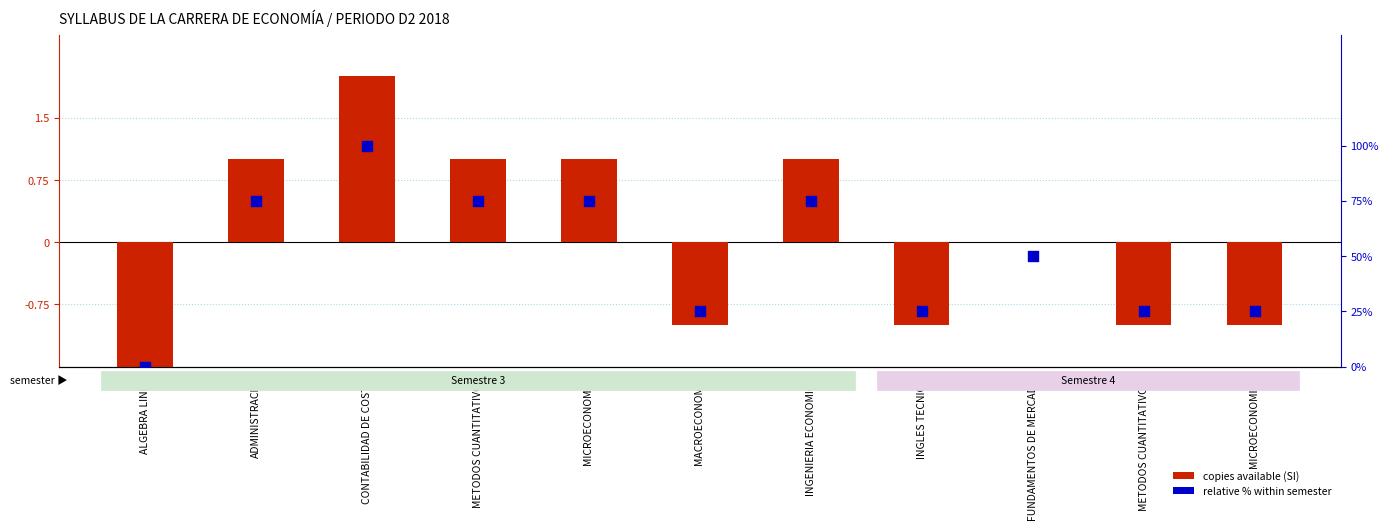

Which series has the largest total across all categories?

relative % within semester